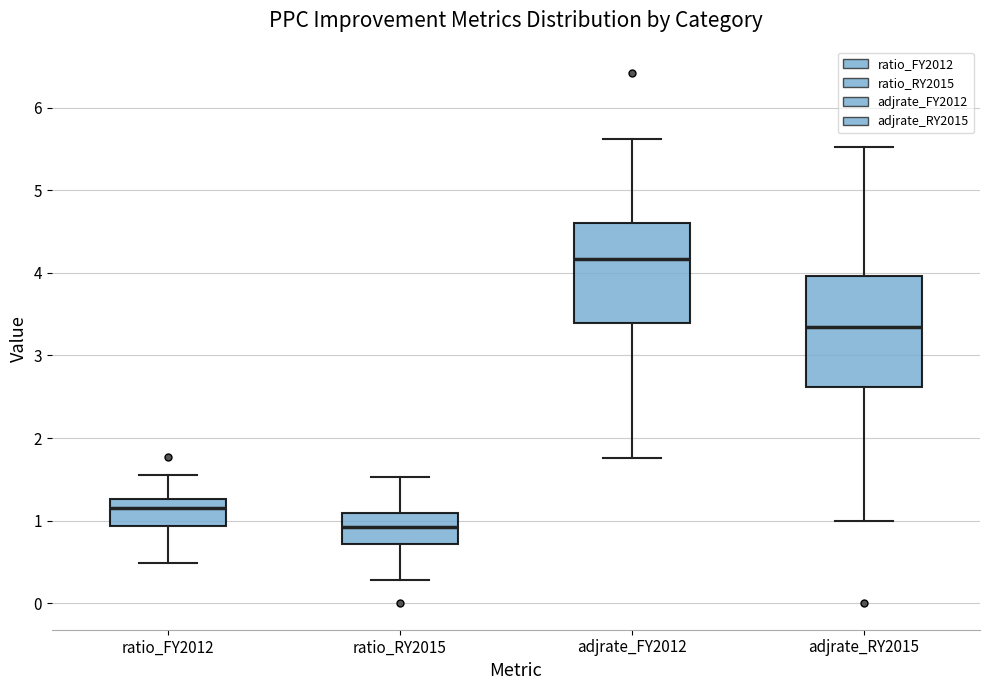

Where does the median line of the box for ratio_RY2015 sit on the y-axis? The values are not printed on the chart, so give them approximately, as read against the axis.

0.9